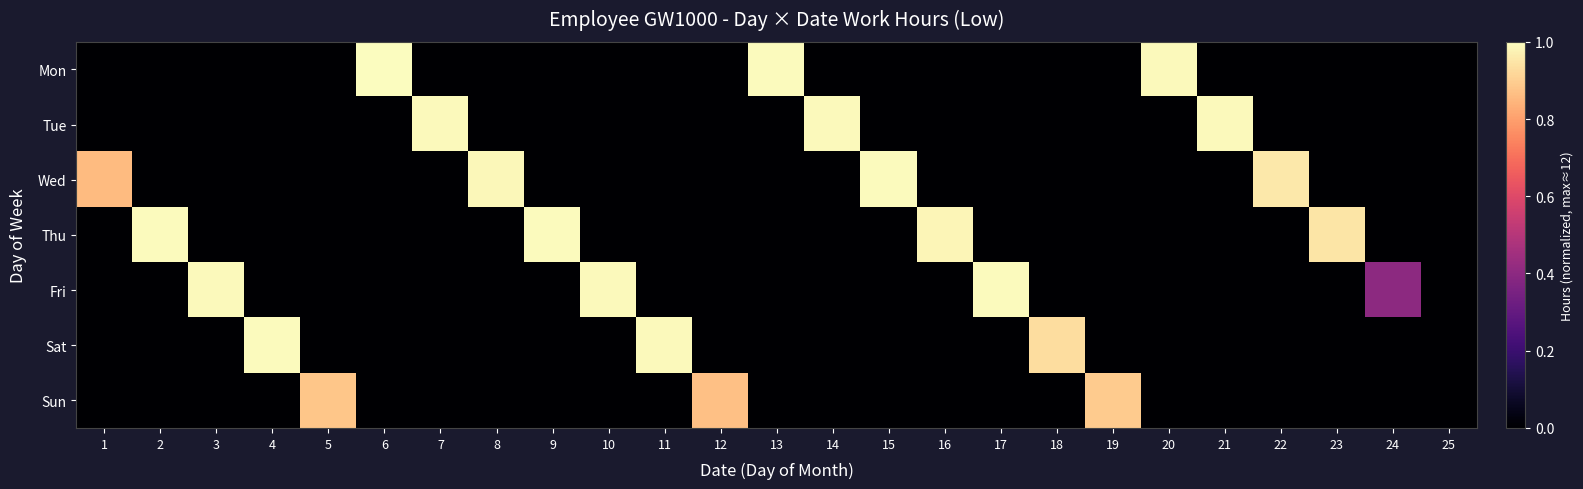

Reading left to right, list all the values displayed in this chart.

Mon: 1=0.0	2=0.0	3=0.0	4=0.0	5=0.0	6=1.0	7=0.0	8=0.0	9=0.0	10=0.0	11=0.0	12=0.0	13=1.0	14=0.0	15=0.0	16=0.0	17=0.0	18=0.0	19=0.0	20=1.0	21=0.0	22=0.0	23=0.0	24=0.0	25=0.0
Tue: 1=0.0	2=0.0	3=0.0	4=0.0	5=0.0	6=0.0	7=1.0	8=0.0	9=0.0	10=0.0	11=0.0	12=0.0	13=0.0	14=1.0	15=0.0	16=0.0	17=0.0	18=0.0	19=0.0	20=0.0	21=1.0	22=0.0	23=0.0	24=0.0	25=0.0
Wed: 1=0.9	2=0.0	3=0.0	4=0.0	5=0.0	6=0.0	7=0.0	8=1.0	9=0.0	10=0.0	11=0.0	12=0.0	13=0.0	14=0.0	15=1.0	16=0.0	17=0.0	18=0.0	19=0.0	20=0.0	21=0.0	22=1.0	23=0.0	24=0.0	25=0.0
Thu: 1=0.0	2=1.0	3=0.0	4=0.0	5=0.0	6=0.0	7=0.0	8=0.0	9=1.0	10=0.0	11=0.0	12=0.0	13=0.0	14=0.0	15=0.0	16=1.0	17=0.0	18=0.0	19=0.0	20=0.0	21=0.0	22=0.0	23=0.9	24=0.0	25=0.0
Fri: 1=0.0	2=0.0	3=1.0	4=0.0	5=0.0	6=0.0	7=0.0	8=0.0	9=0.0	10=1.0	11=0.0	12=0.0	13=0.0	14=0.0	15=0.0	16=0.0	17=1.0	18=0.0	19=0.0	20=0.0	21=0.0	22=0.0	23=0.0	24=0.4	25=0.0
Sat: 1=0.0	2=0.0	3=0.0	4=1.0	5=0.0	6=0.0	7=0.0	8=0.0	9=0.0	10=0.0	11=1.0	12=0.0	13=0.0	14=0.0	15=0.0	16=0.0	17=0.0	18=0.9	19=0.0	20=0.0	21=0.0	22=0.0	23=0.0	24=0.0	25=0.0
Sun: 1=0.0	2=0.0	3=0.0	4=0.0	5=0.9	6=0.0	7=0.0	8=0.0	9=0.0	10=0.0	11=0.0	12=0.9	13=0.0	14=0.0	15=0.0	16=0.0	17=0.0	18=0.0	19=0.9	20=0.0	21=0.0	22=0.0	23=0.0	24=0.0	25=0.0